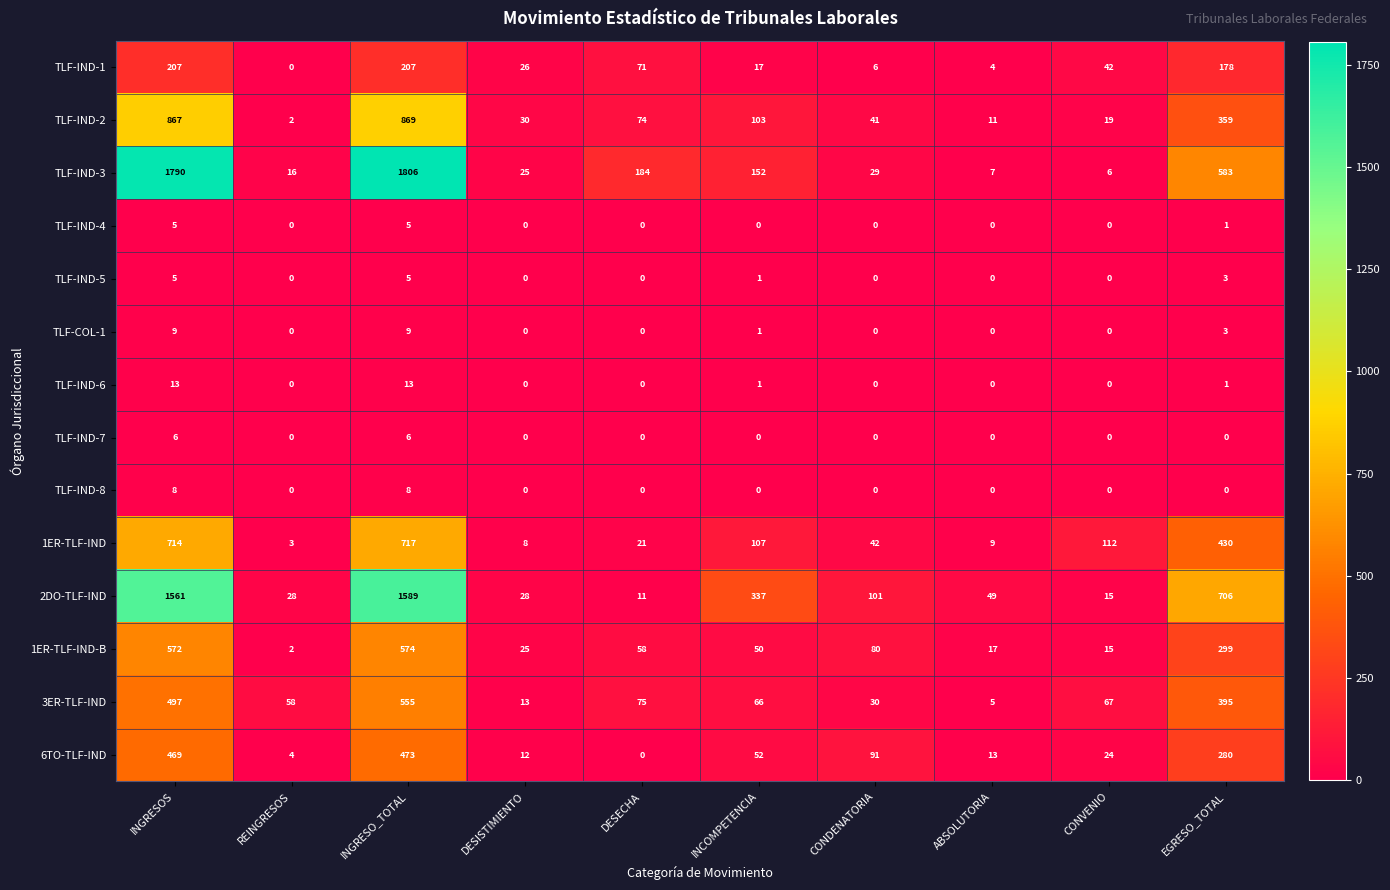

How many categories are shown in the chart?

10